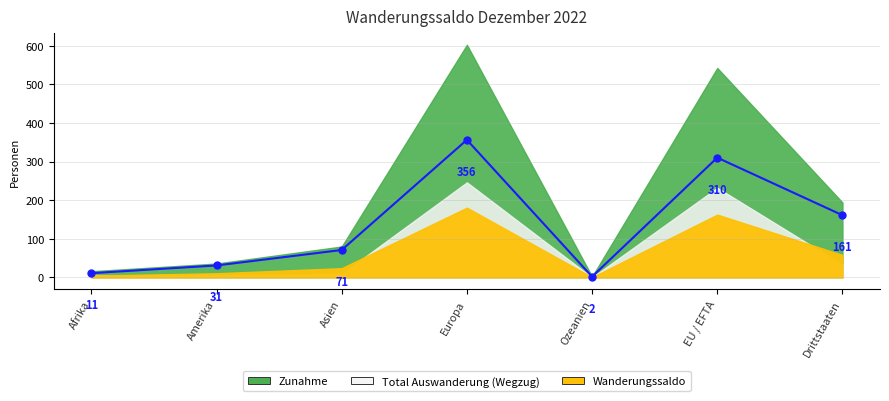

Between Europa and Ozeanien, which is larger?

Europa